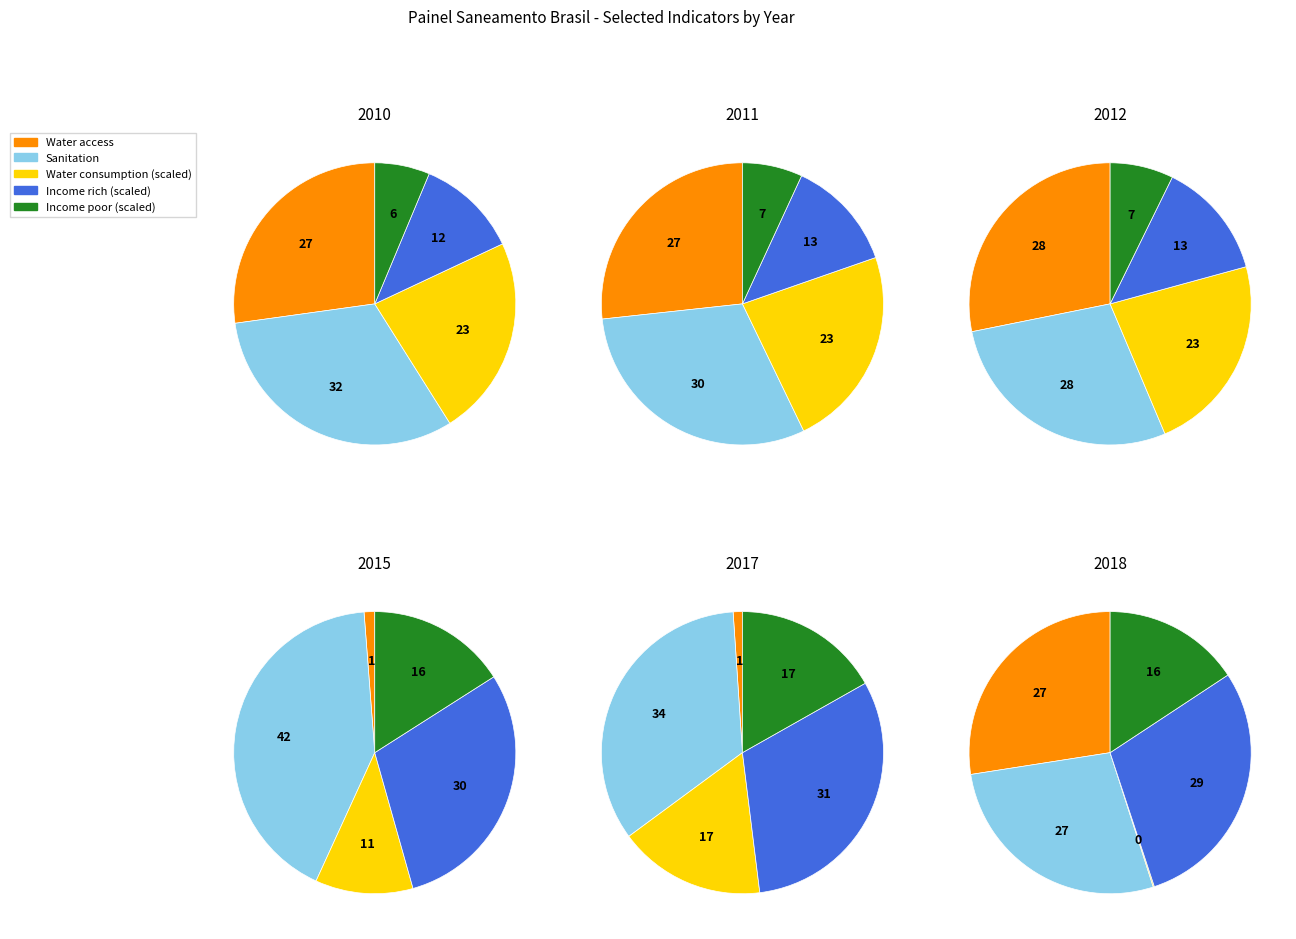

What is the difference between the highest and lowest values at 2017?

1833.6